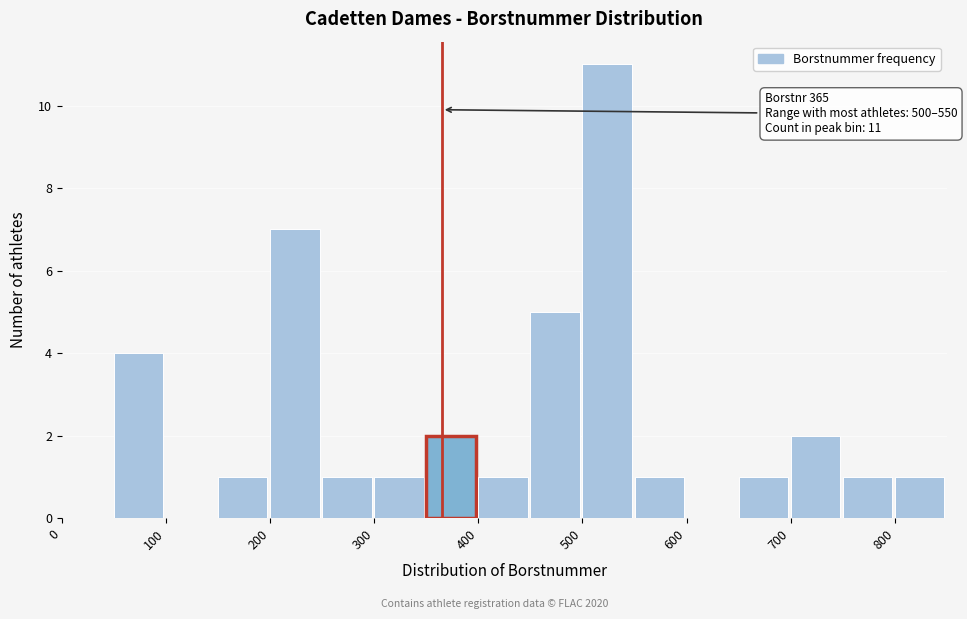

Which range on the x-axis has the tallest bar?

500 to 550